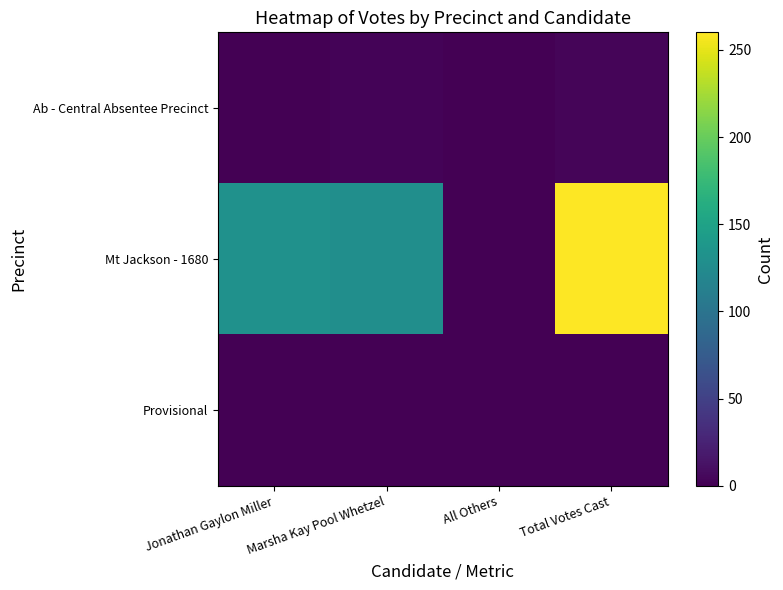

What is the total value across all series at Marsha Kay Pool Whetzel?

131